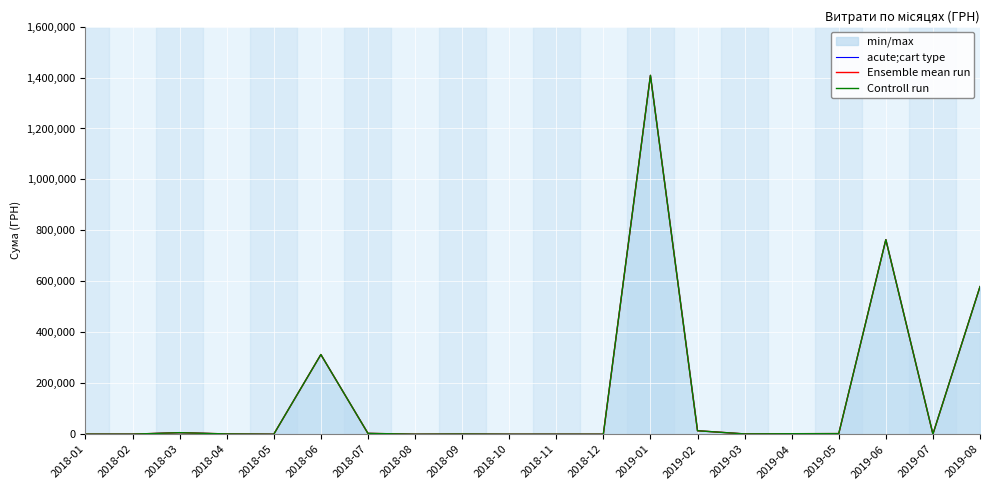

What is the label of the 16th point from the right?

2018-05